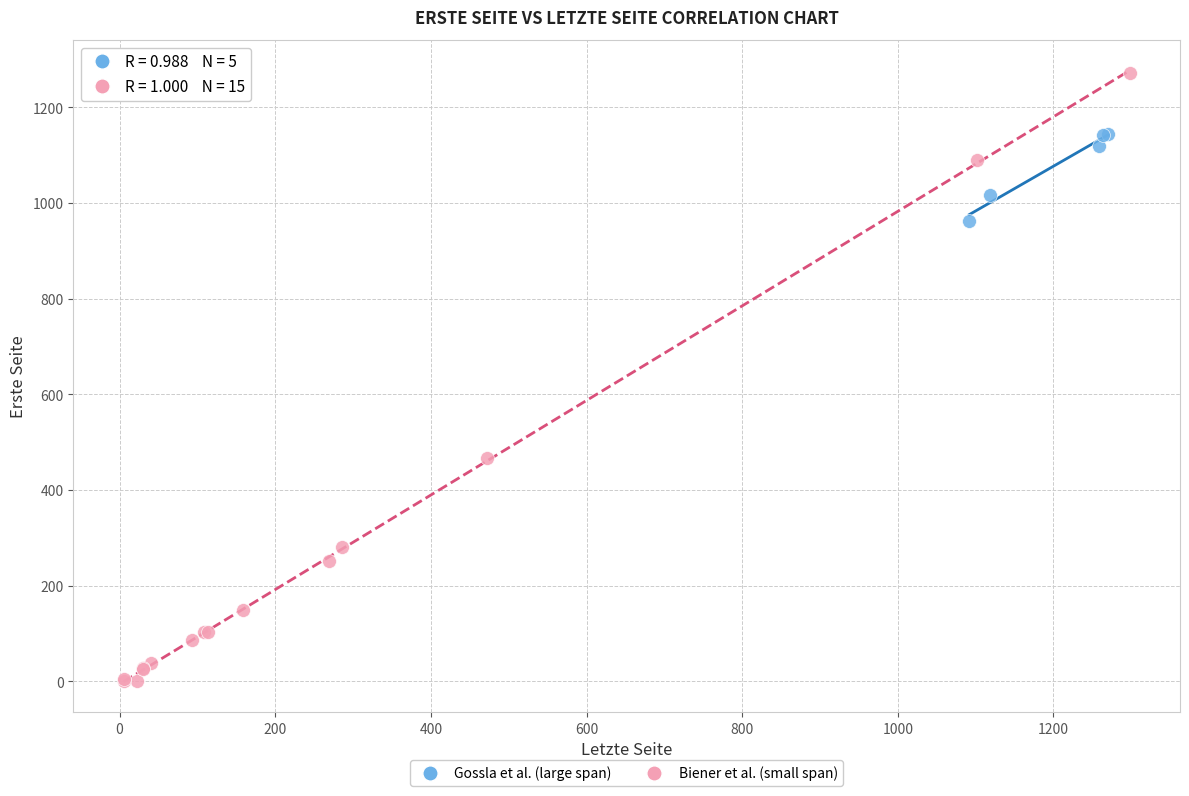

Which series contains the lowest Y value?

Biener et al. (small span)